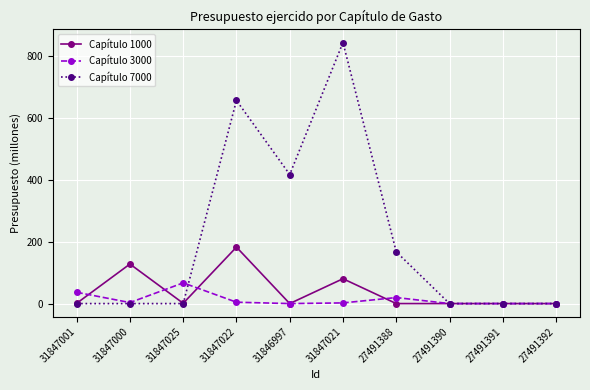

Where is the first local minimum for Capítulo 3000?

31847000